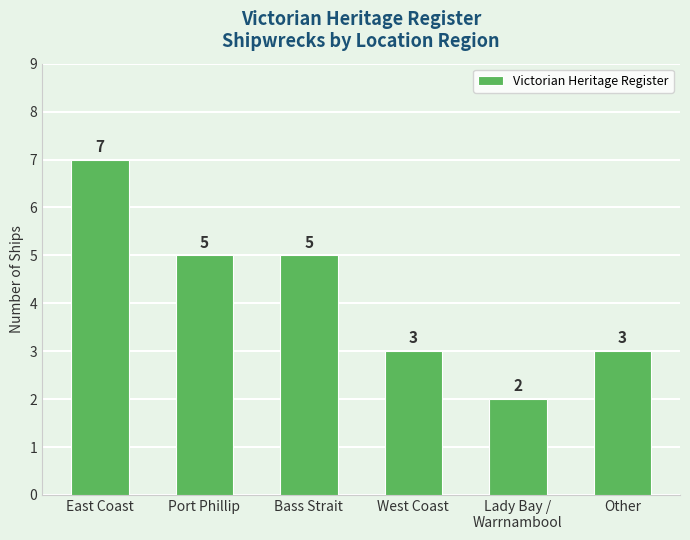

Reading right to left, what are all the values shown in this chart?

3	2	3	5	5	7